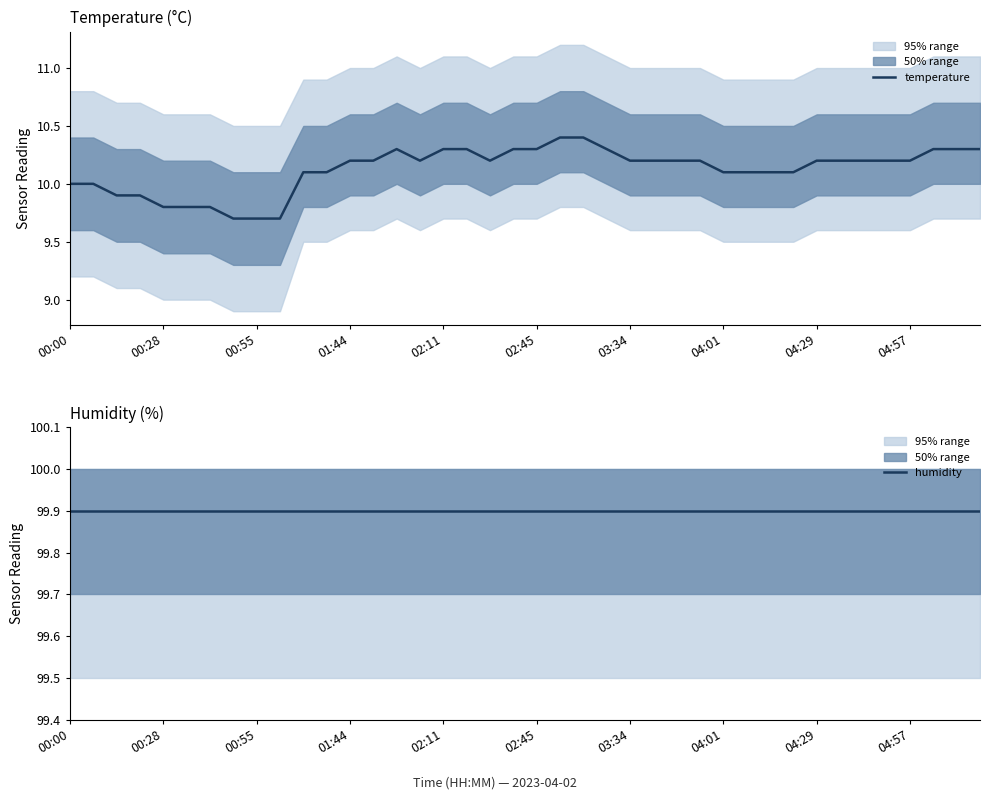

The value of temperature at 02:11 is 10.3. True or false?

True